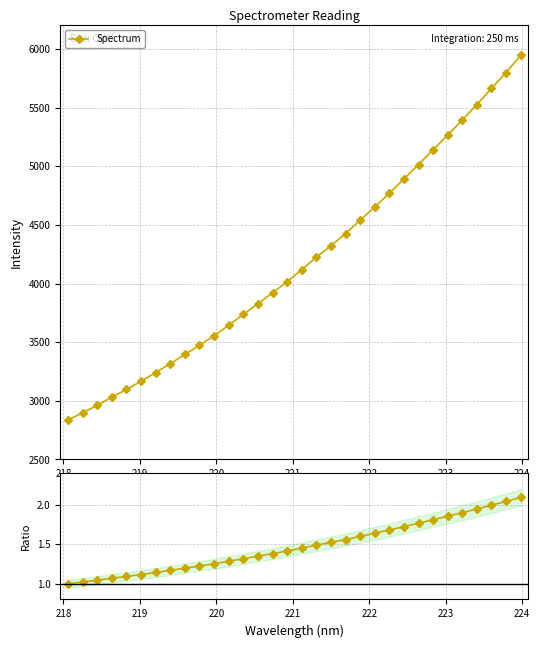

What is the difference between the second highest and second lowest values in the Ratio to first series?

1.0